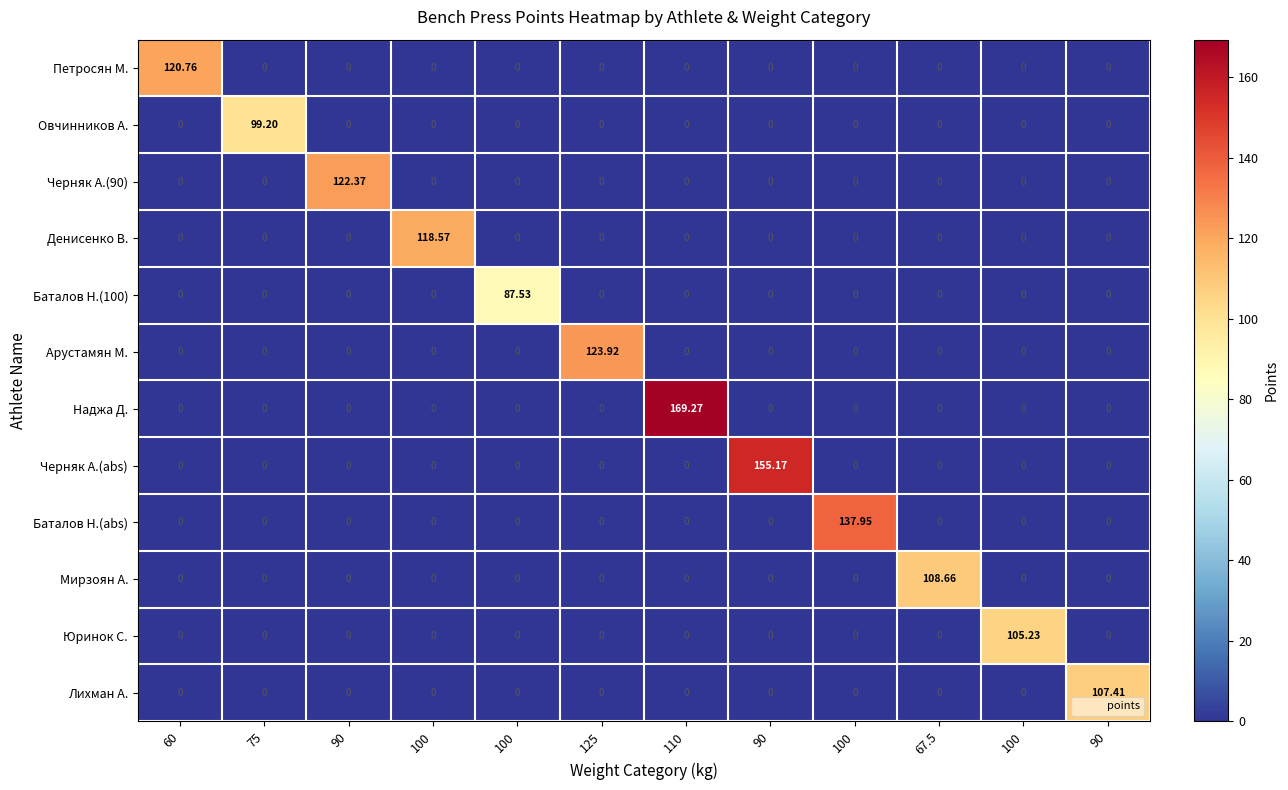

How many positive values does the Лихман А. series have?

1